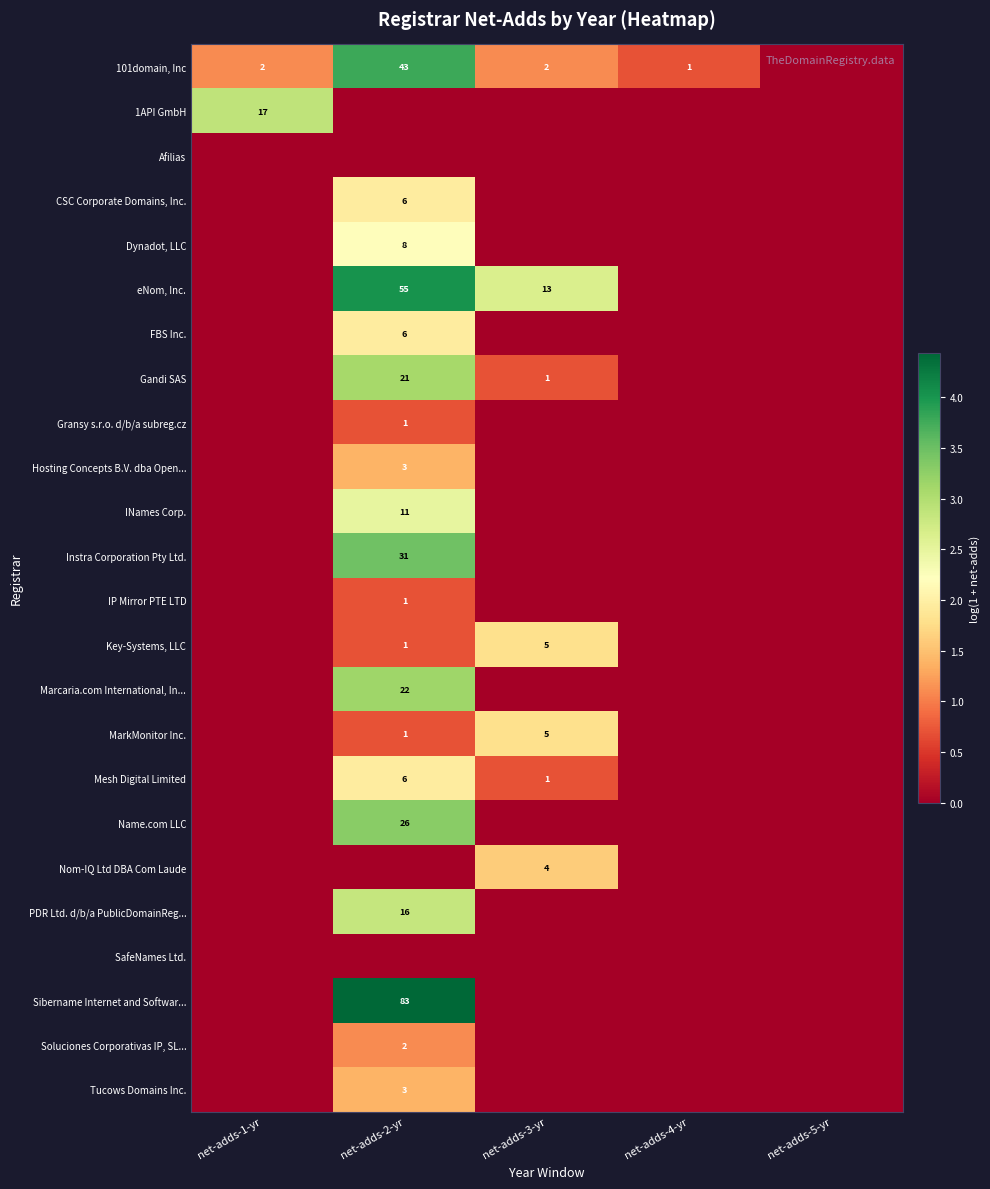

Is it true that Gandi SAS equals 35 at net-adds-2-yr?

False